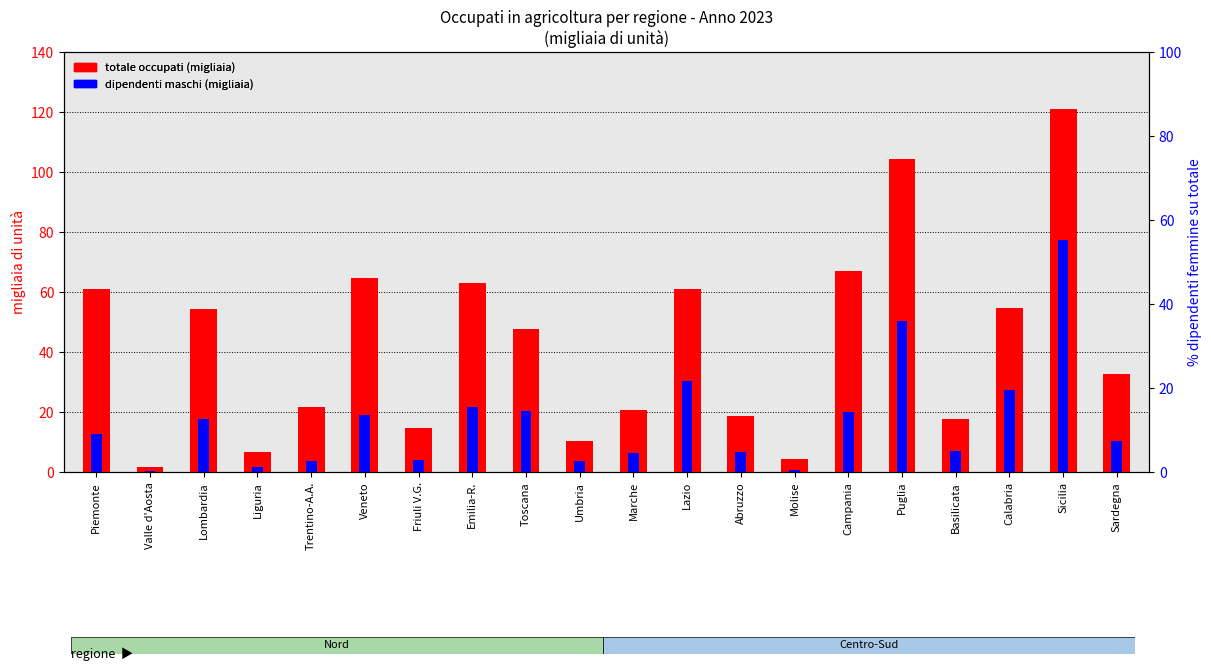

What is the difference between the highest and lowest values at Calabria?

27.1